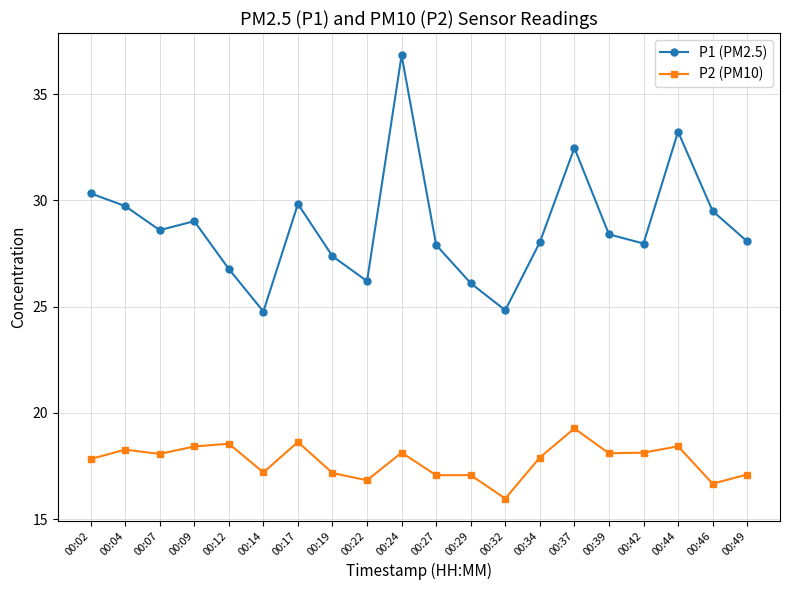

True or false: P2 (PM10) has a value of 18.6 at 00:17.

True